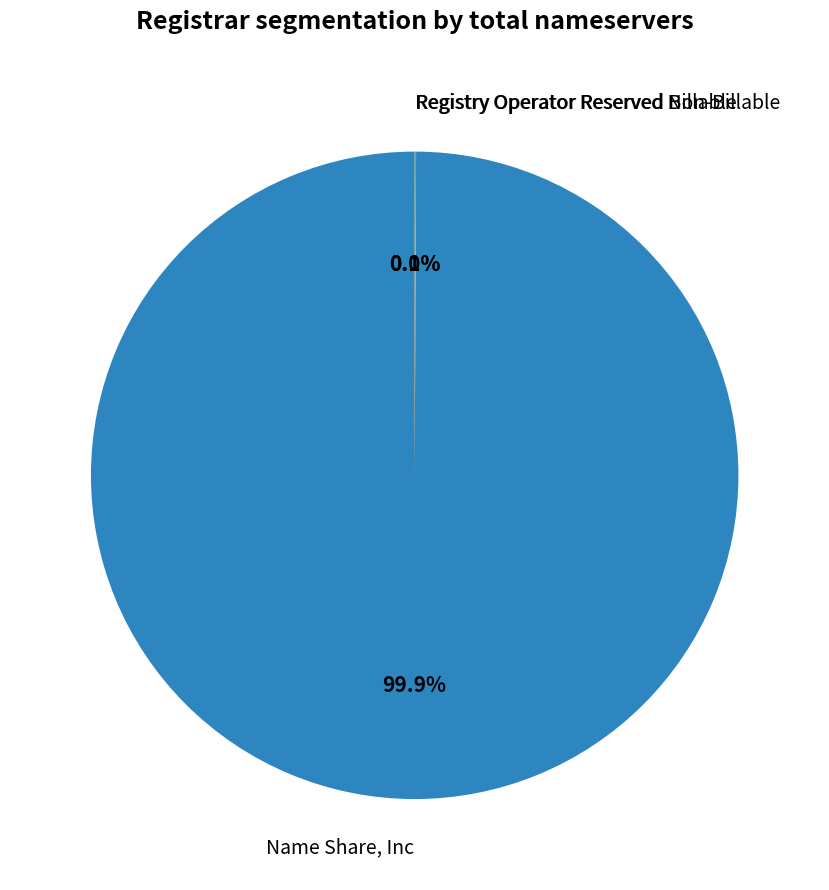

Does any single category account for the majority?

Yes